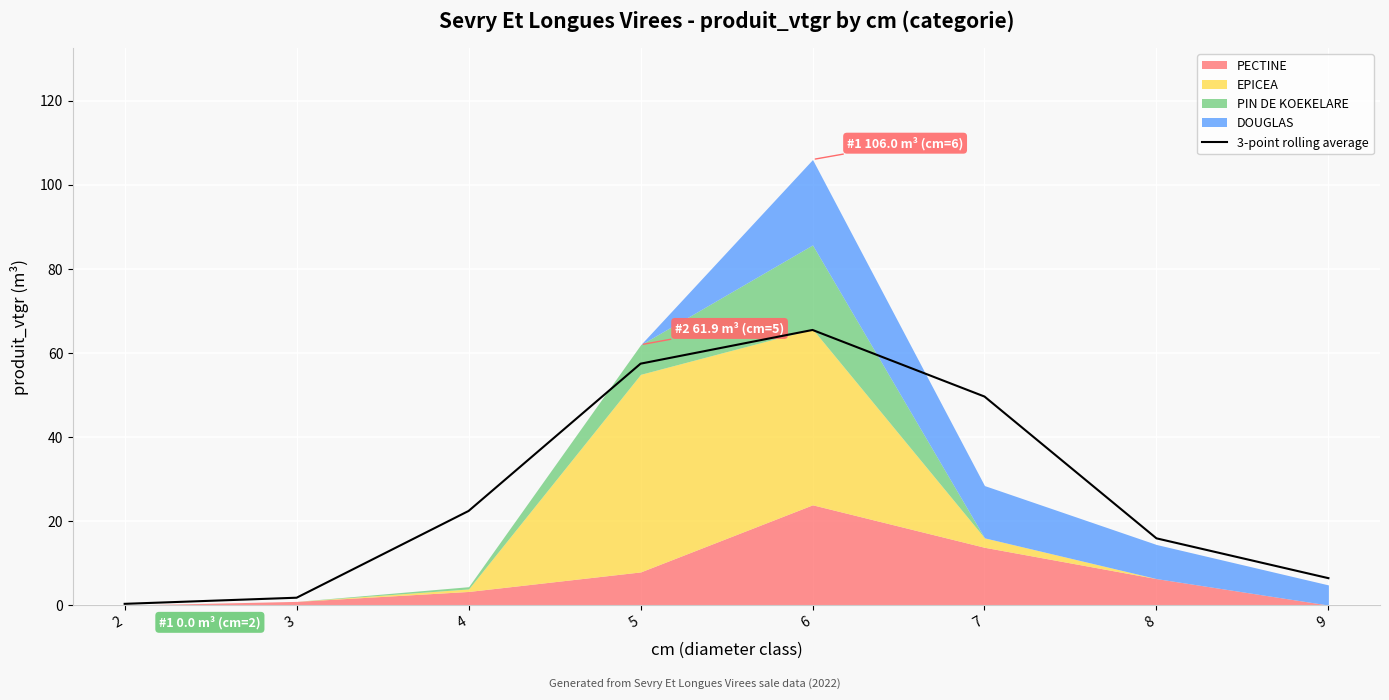

Approximately how many times larger is the value at 8 compared to 9?

2.5